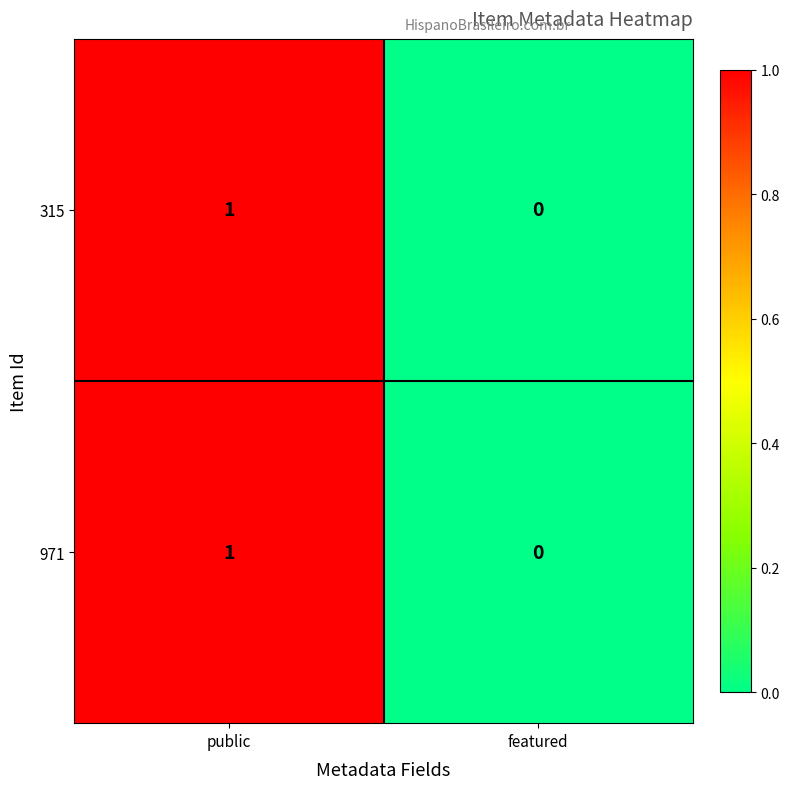

The value of 971 at featured is 1. True or false?

False